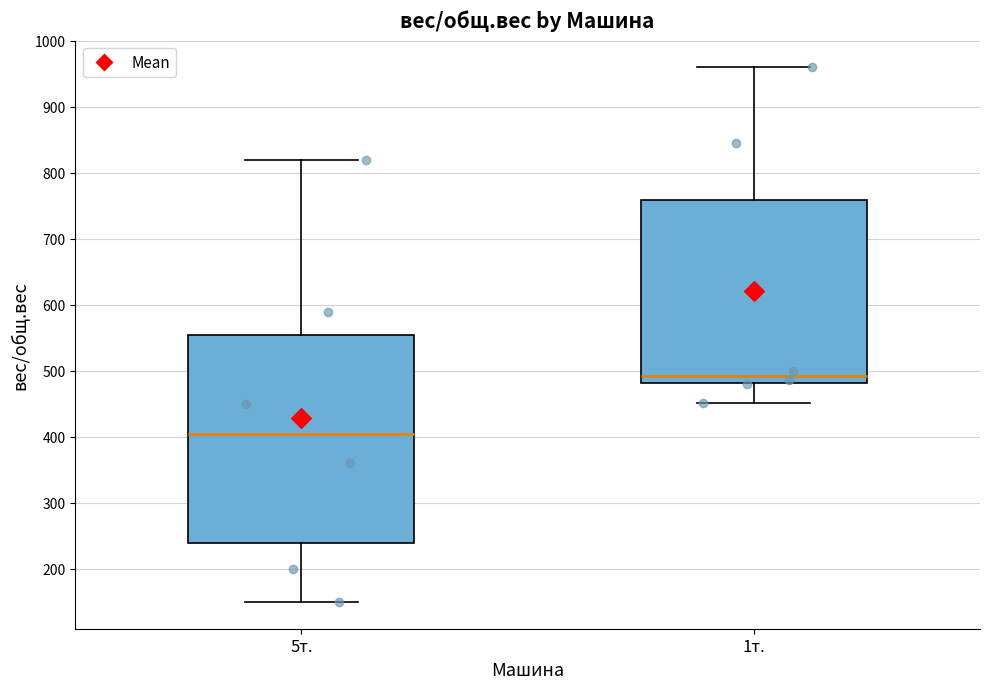

Reading left to right, transcribe this box plot: for each box, give where its median line is, the range the box spans, and where its two whiskers end, as read against the y-axis. The values are not printed on the chart, so give them approximately, as read against the axis.

5т.: median 410, box 240 to 560, whiskers 150 to 820
1т.: median 490, box 480 to 760, whiskers 450 to 960